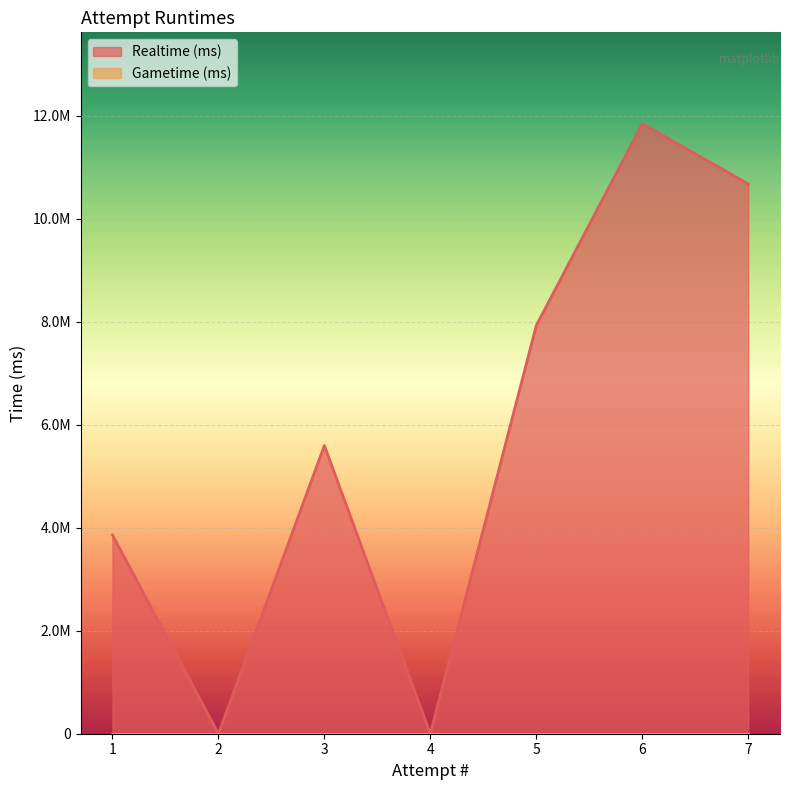

What is the difference between the maximum and minimum values?

11841646